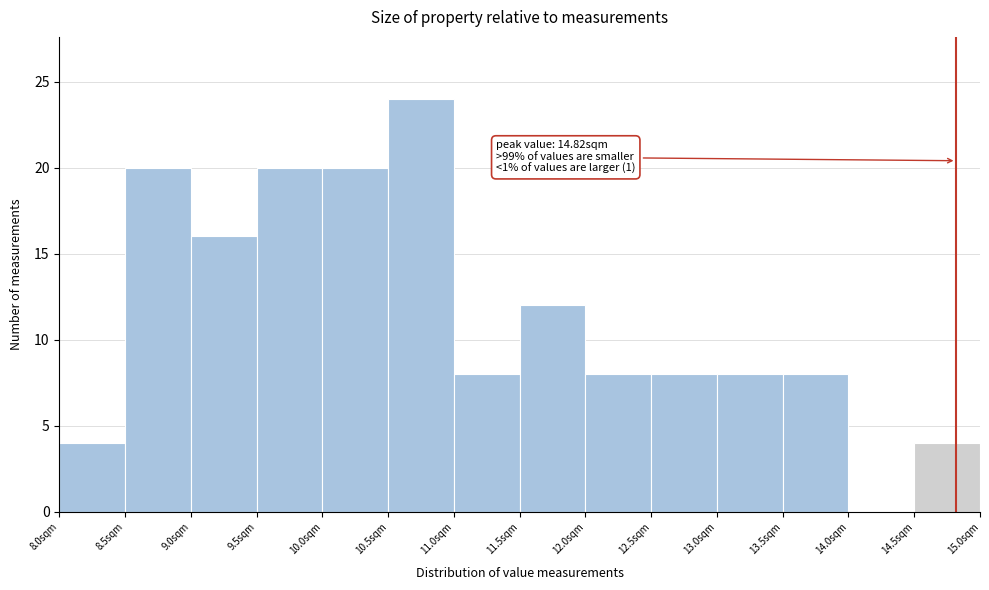

Over which range of the x-axis is the bar tallest?

10.5 to 11.0